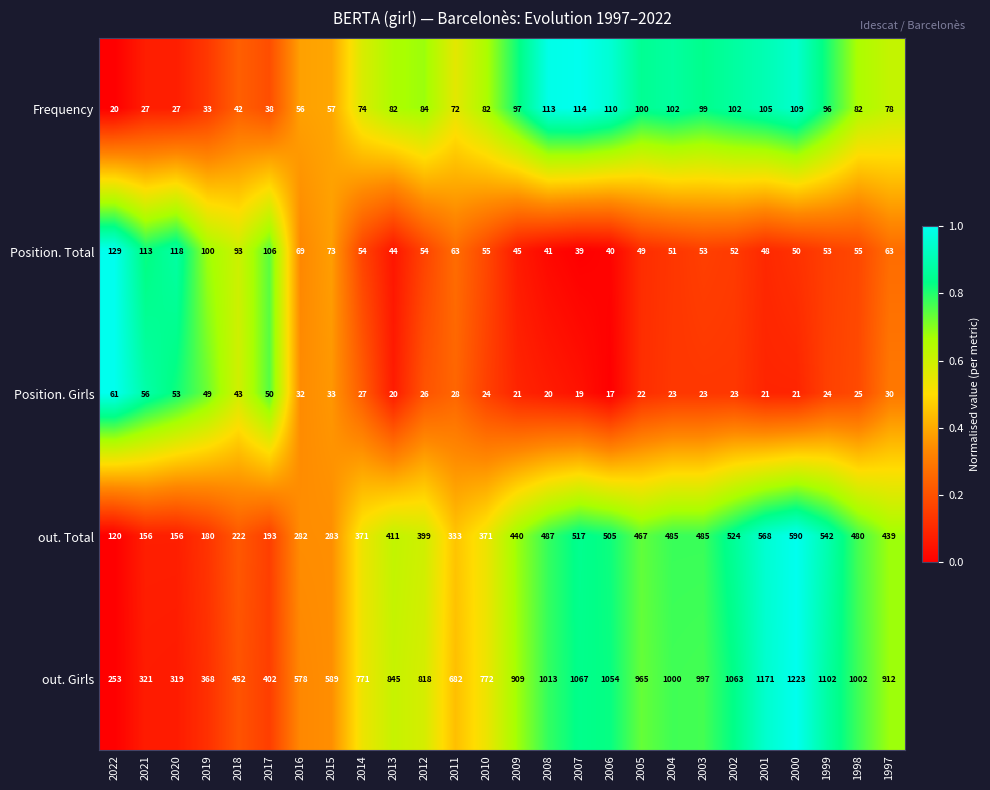

Count the number of categories in the chart.

26